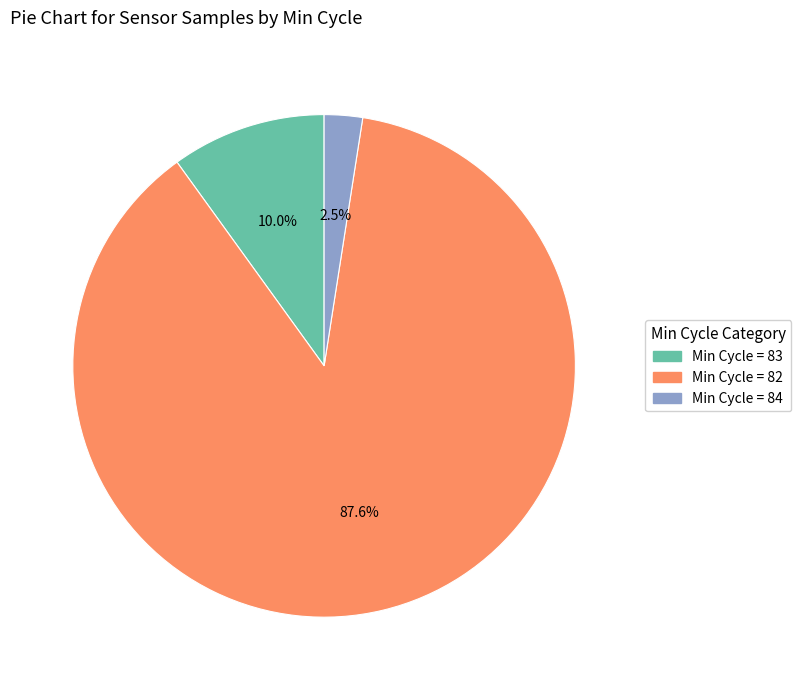

Is there a majority slice in this chart?

Yes